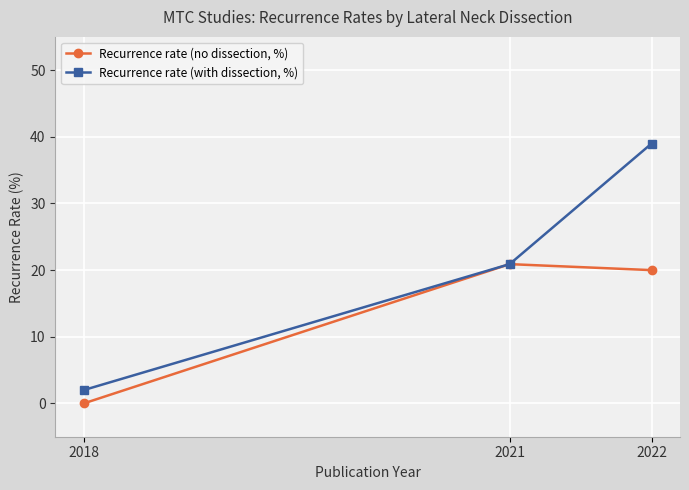

List the series in order of their overall mean, highest first.

Recurrence rate (with dissection, %), Recurrence rate (no dissection, %)